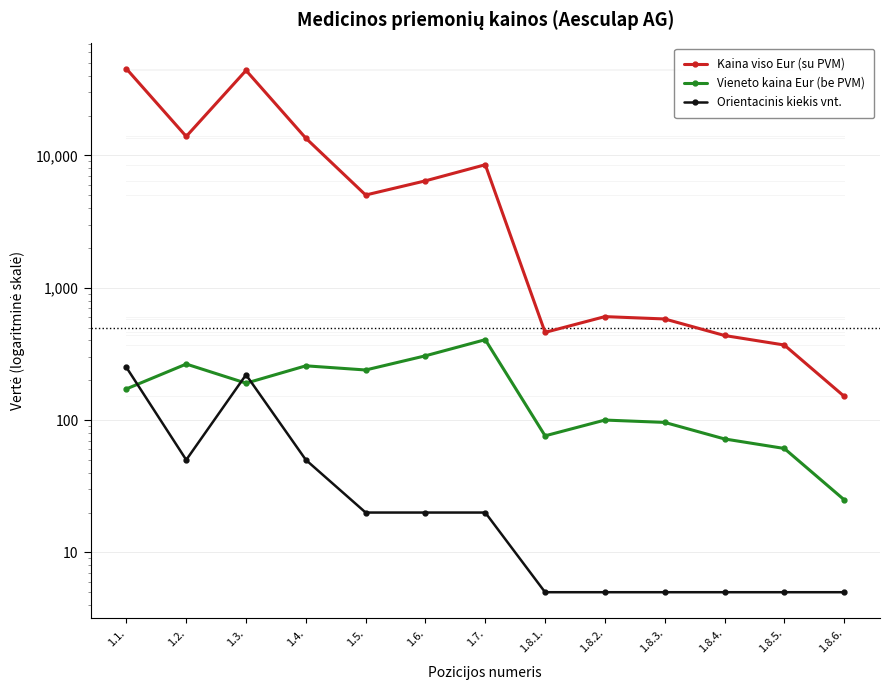

Which category has the lowest value across all series?

1.8.1.